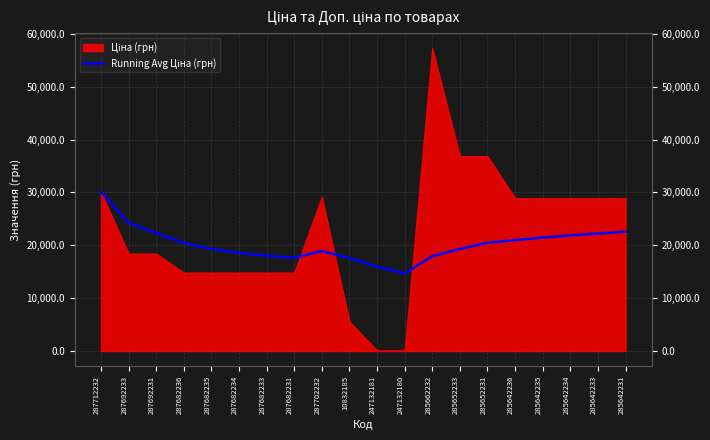

Is it true that the value at 285642236 is 33031.6?

False